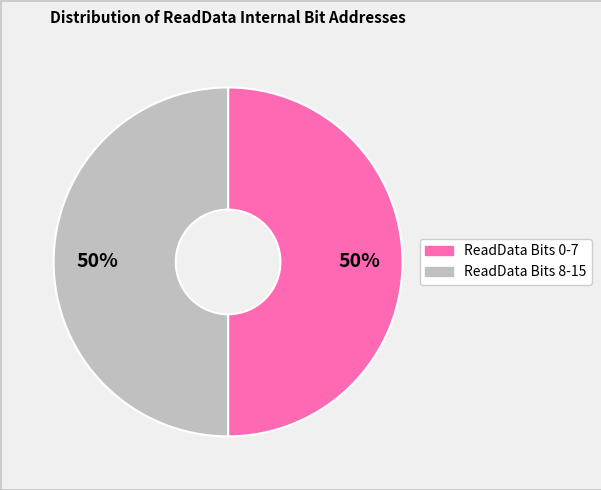

To the nearest percent, what is the average slice percentage?

50%